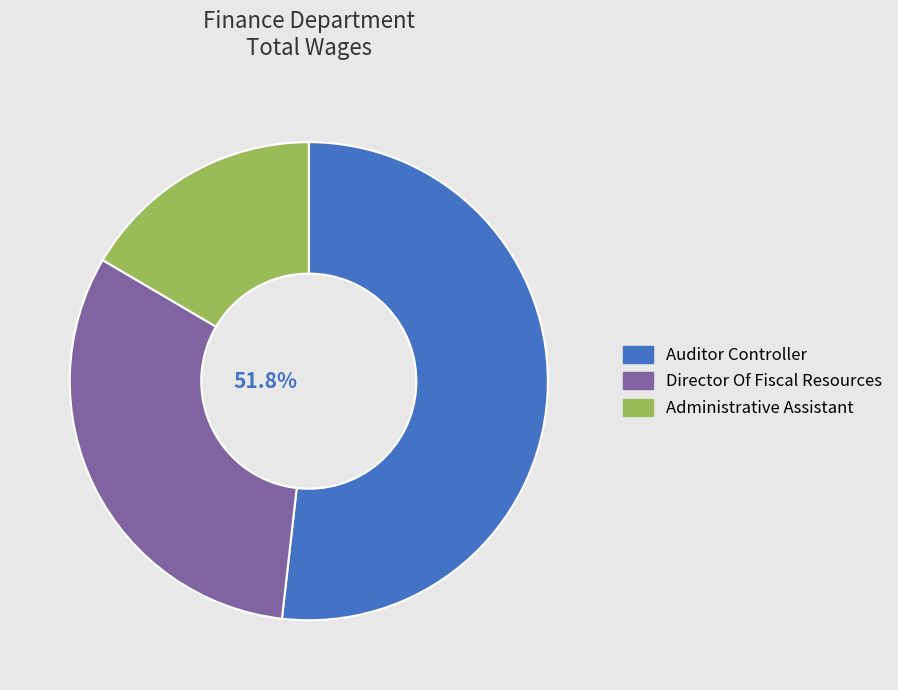

What percentage is the Director Of Fiscal Resources slice, to the nearest percent?

32%